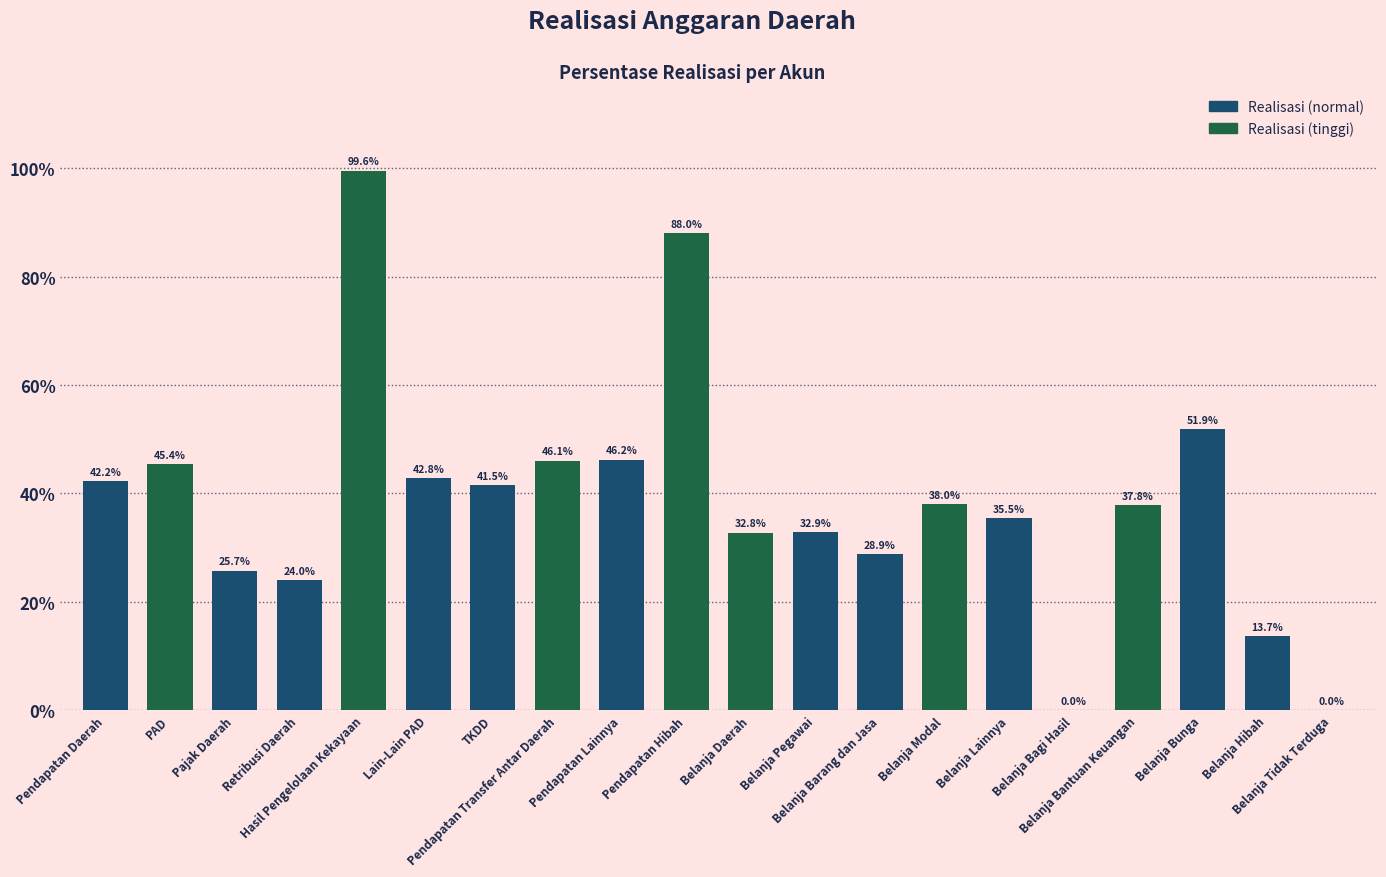

How many data points does each series have?

20